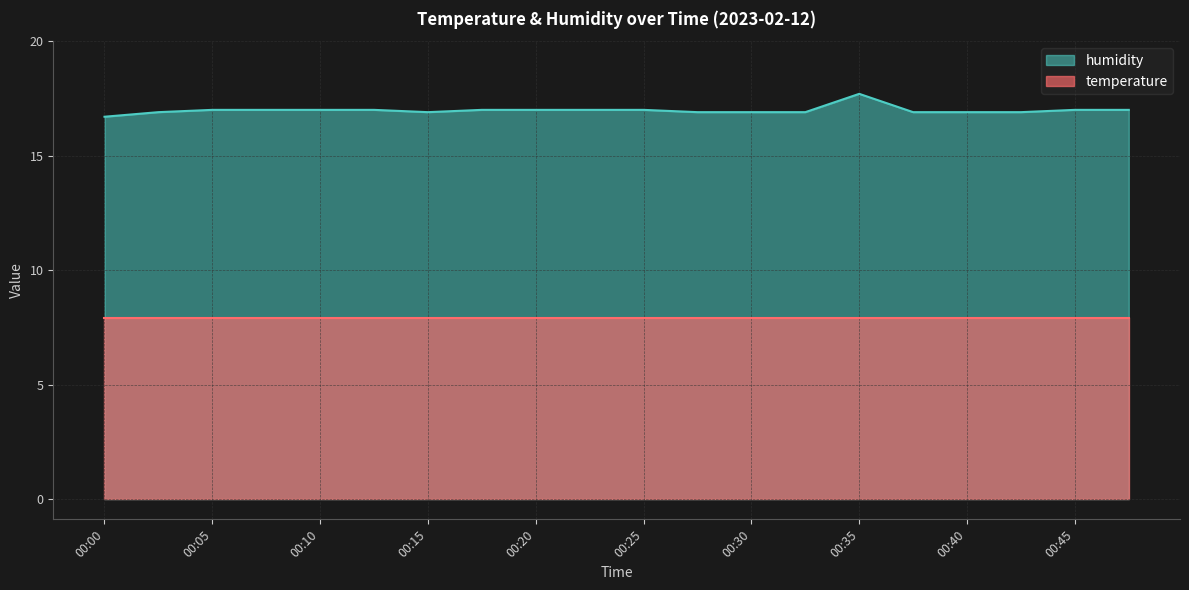

Does the chart have visible grid lines?

Yes